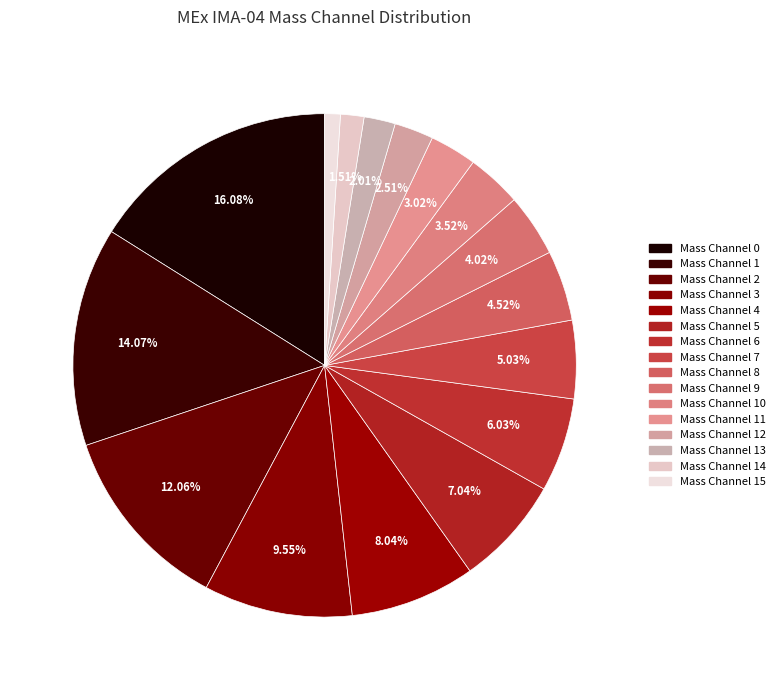

What is the total percentage of Mass Channel 6 and Mass Channel 13?

8.0%